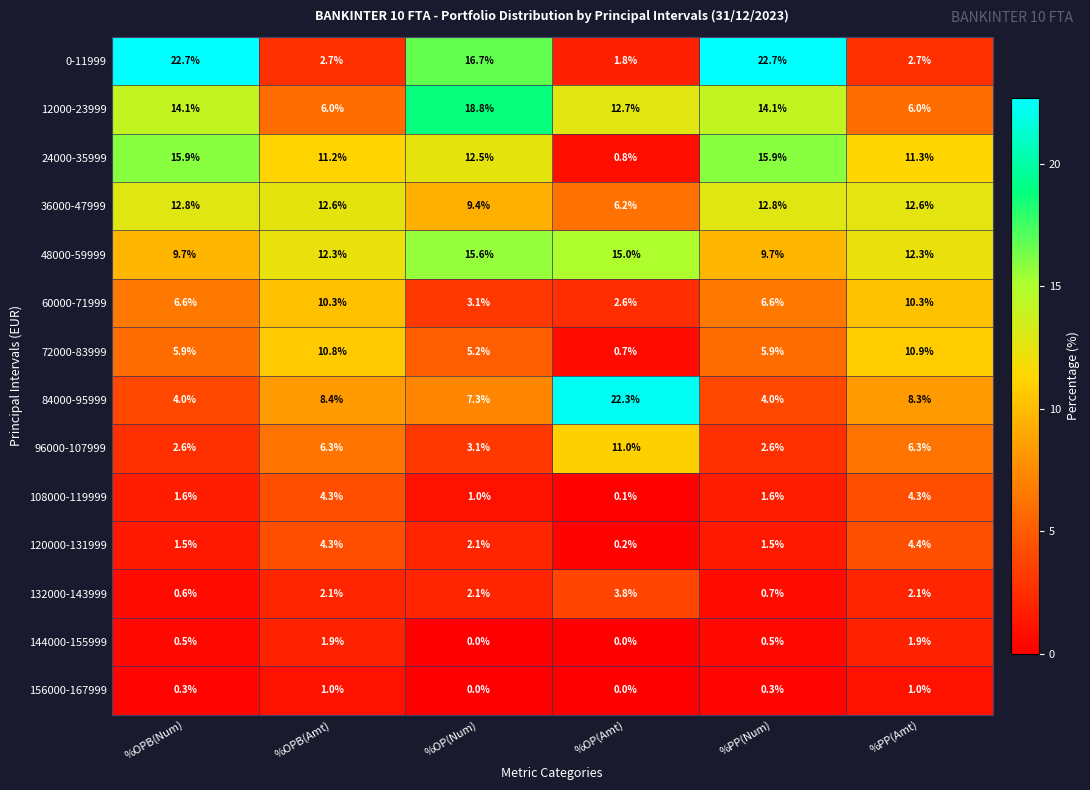

Between %OPB(Num) and %OP(Num), which series saw the biggest shift?

0-11999